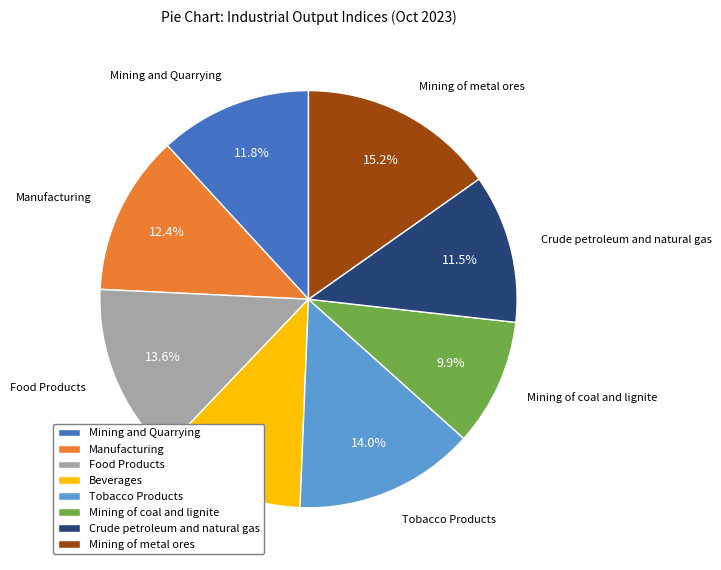

How many slices are in this pie chart?

8